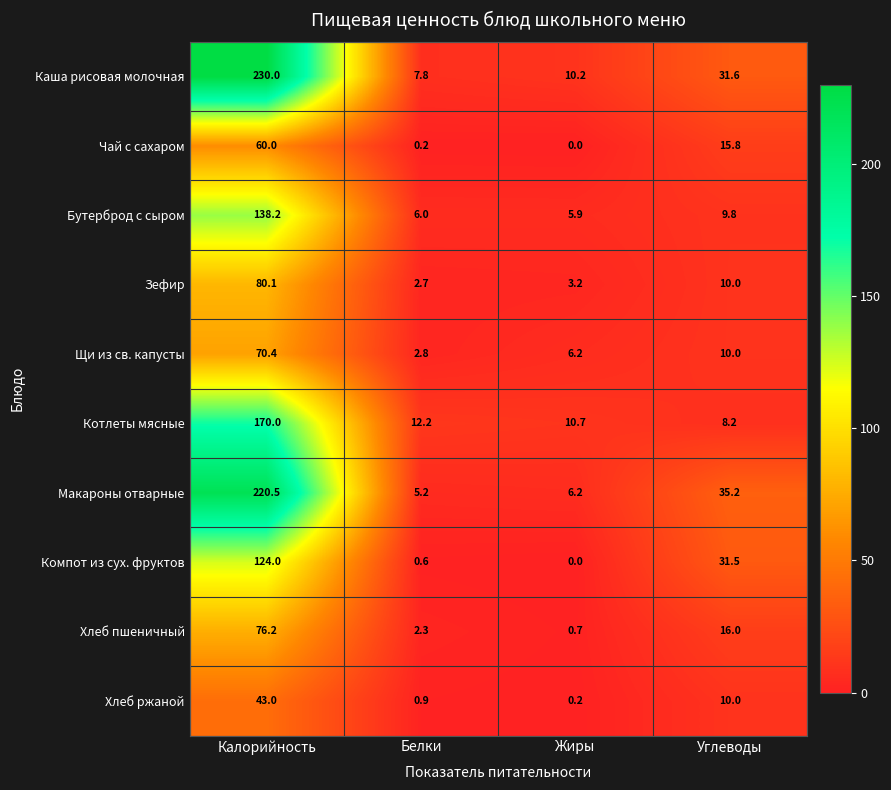

List the series in order of their peak value, lowest first.

Хлеб ржаной, Чай с сахаром, Щи из св. капусты, Хлеб пшеничный, Зефир, Компот из сух. фруктов, Бутерброд с сыром, Котлеты мясные, Макароны отварные, Каша рисовая молочная